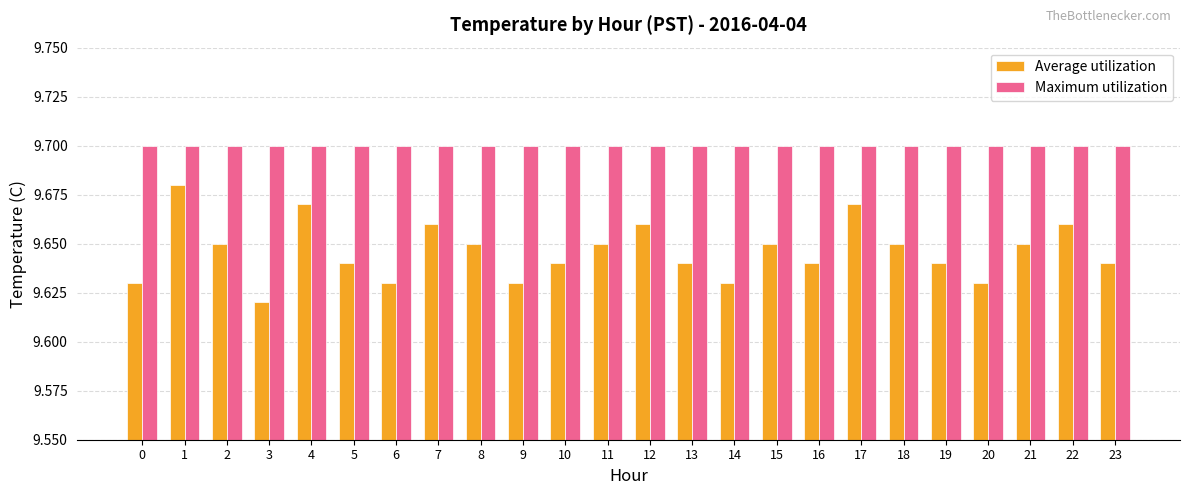

The Average utilization series shows 15.1 at 19. True or false?

False